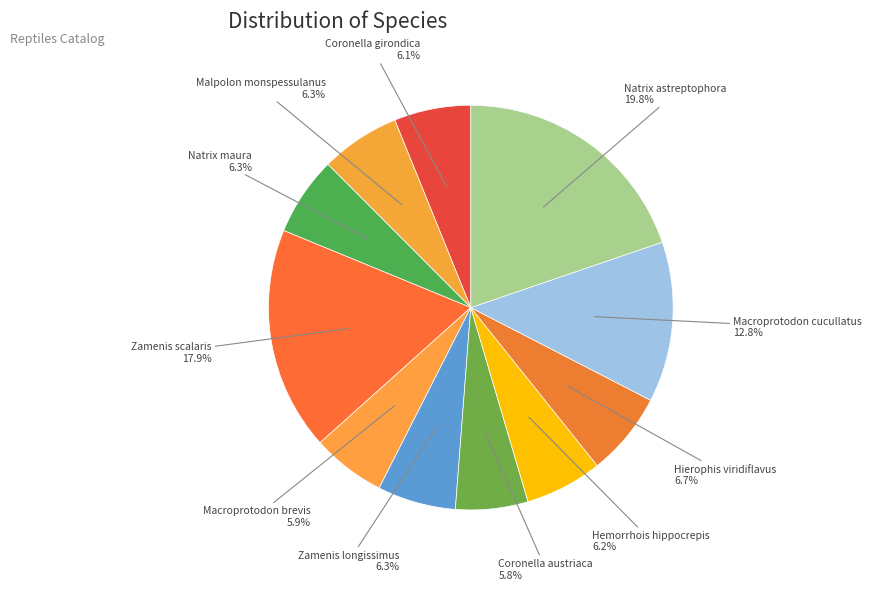

What percentage is the Macroprotodon brevis slice, to the nearest percent?

6%